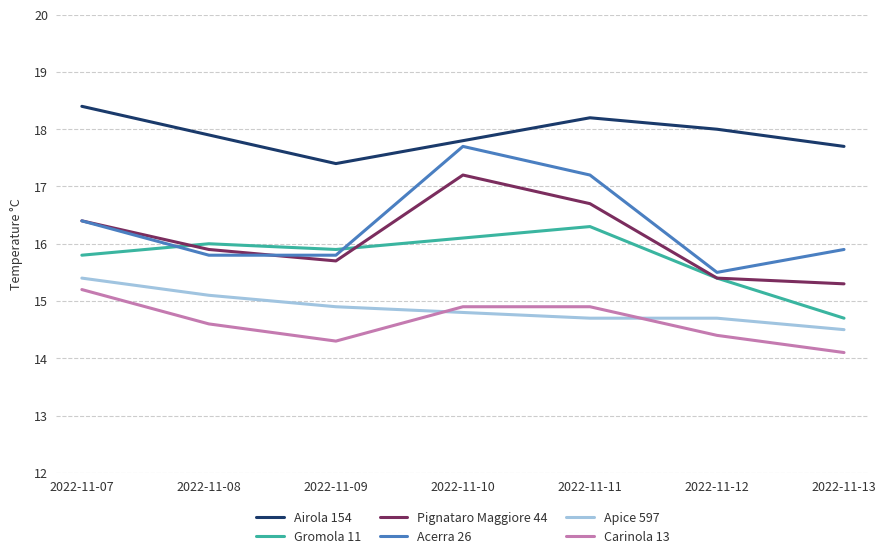

Reading right to left, list all the values displayed in this chart.

Airola 154: 17.7	18.0	18.2	17.8	17.4	17.9	18.4
Gromola 11: 14.7	15.4	16.3	16.1	15.9	16.0	15.8
Pignataro Maggiore 44: 15.3	15.4	16.7	17.2	15.7	15.9	16.4
Acerra 26: 15.9	15.5	17.2	17.7	15.8	15.8	16.4
Apice 597: 14.5	14.7	14.7	14.8	14.9	15.1	15.4
Carinola 13: 14.1	14.4	14.9	14.9	14.3	14.6	15.2